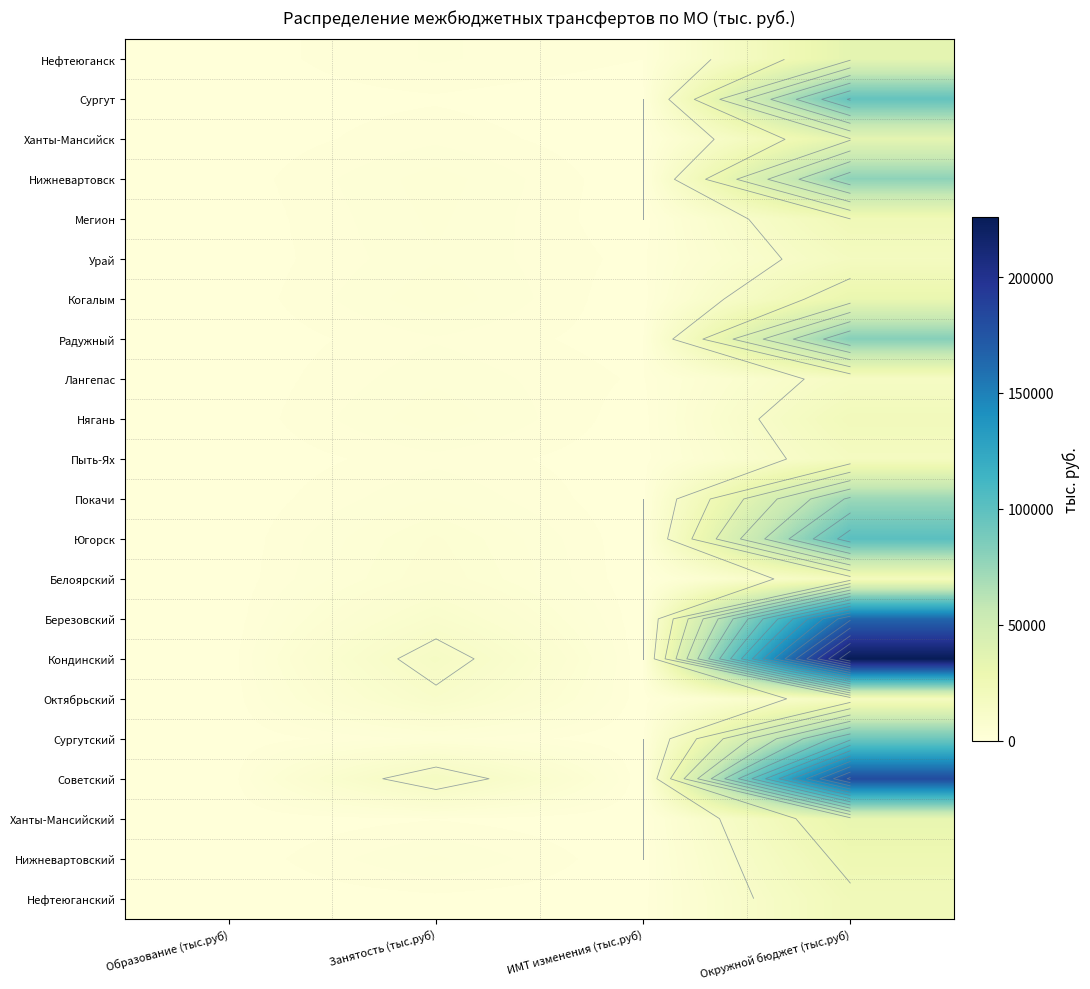

What is the spread (max minus min) of values at ИМТ изменения (тыс.руб)?

900.0